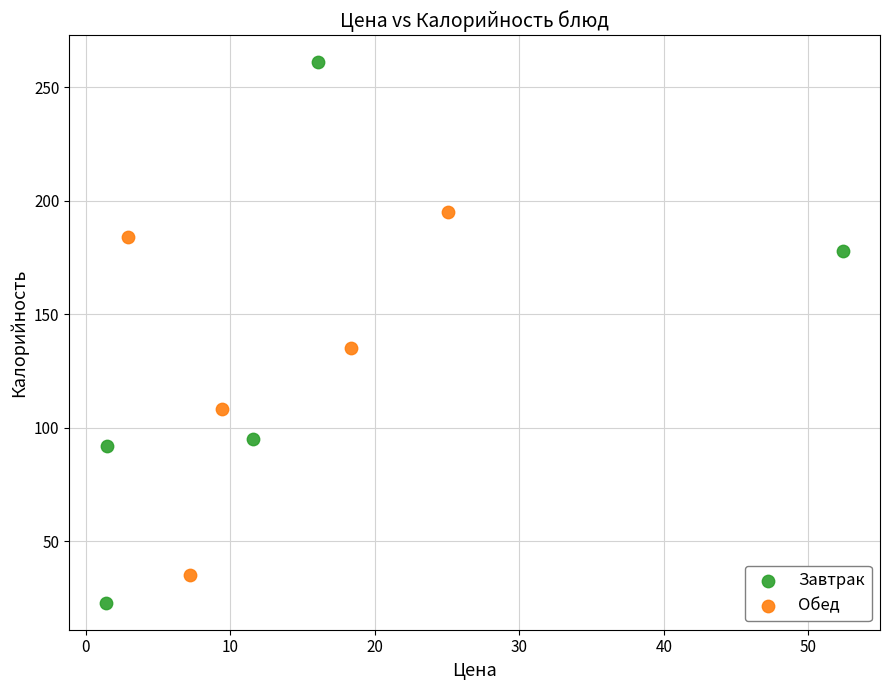

What are all the series names shown in the legend?

Завтрак, Обед